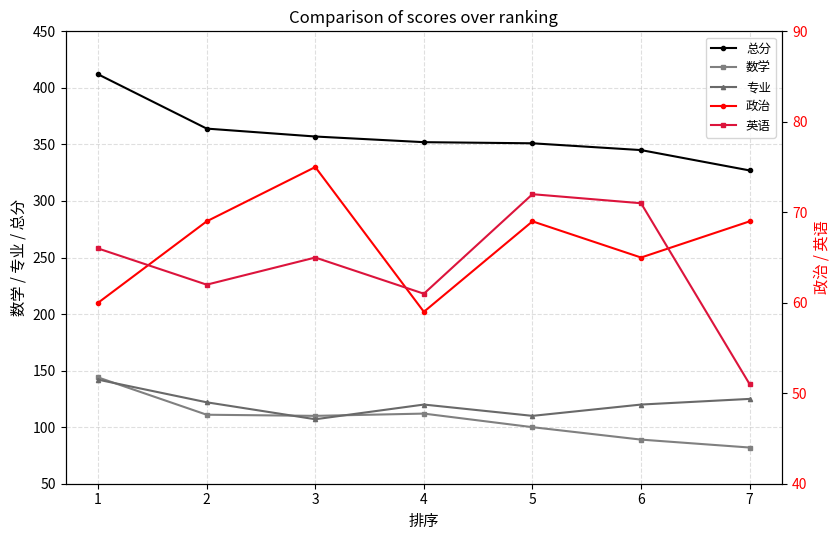

What is the total value across all series at 3?

714